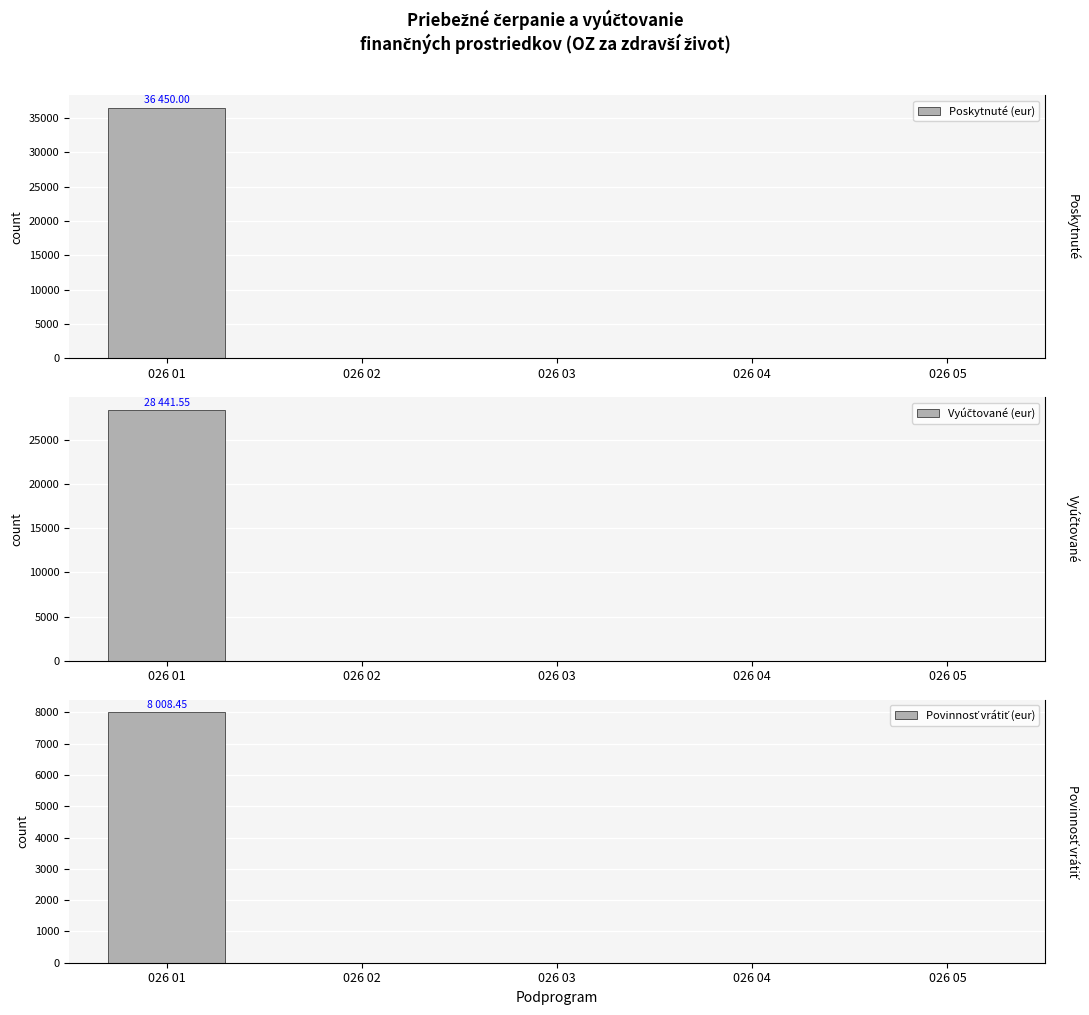

Is it true that Vyúčtované (eur) equals 9497.6 at 026 02?

False